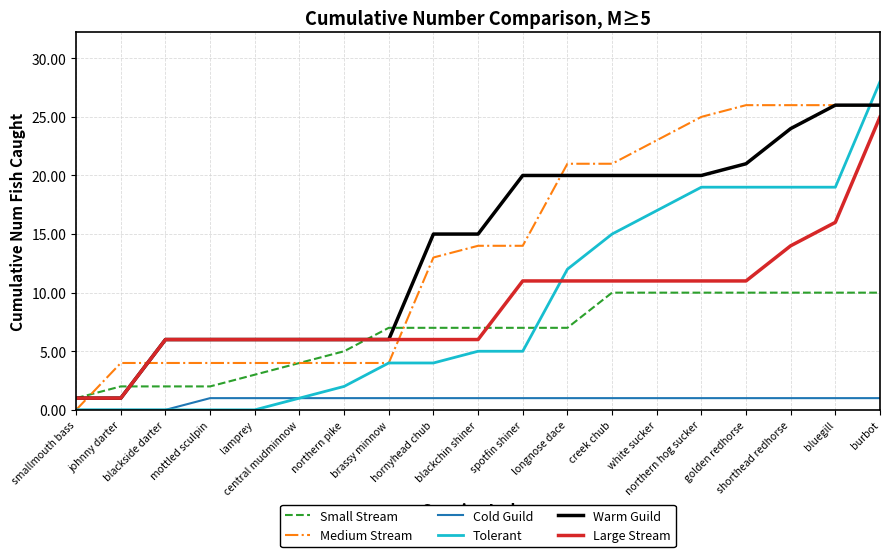

What is the sum of all Medium Stream values?

263